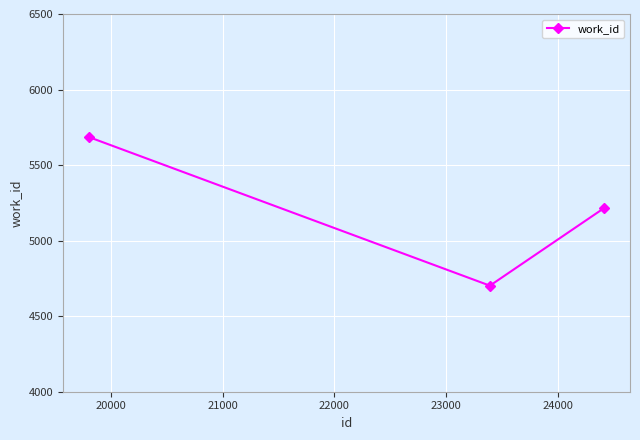

What is the value of the 3rd point from the left?

5216